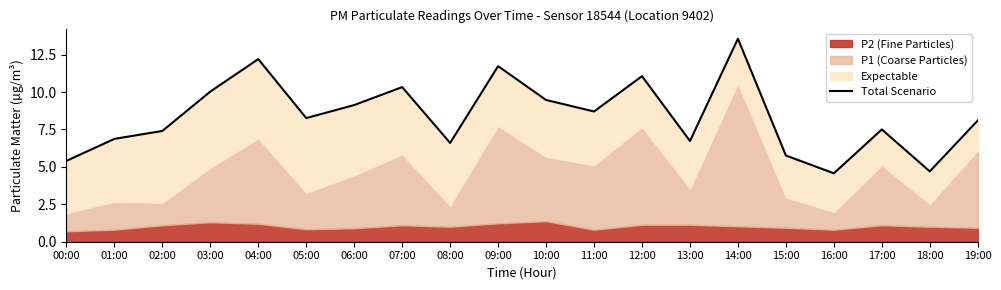

How many interior local peaks (higher than both neighbors) does the data have?

6